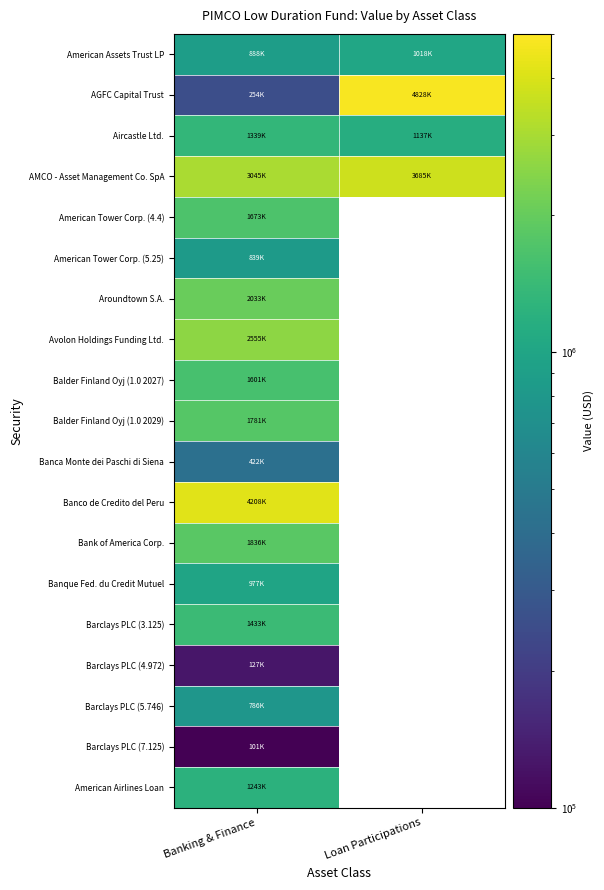

What is the minimum value for American Tower Corp. (5.25)?

839749.0